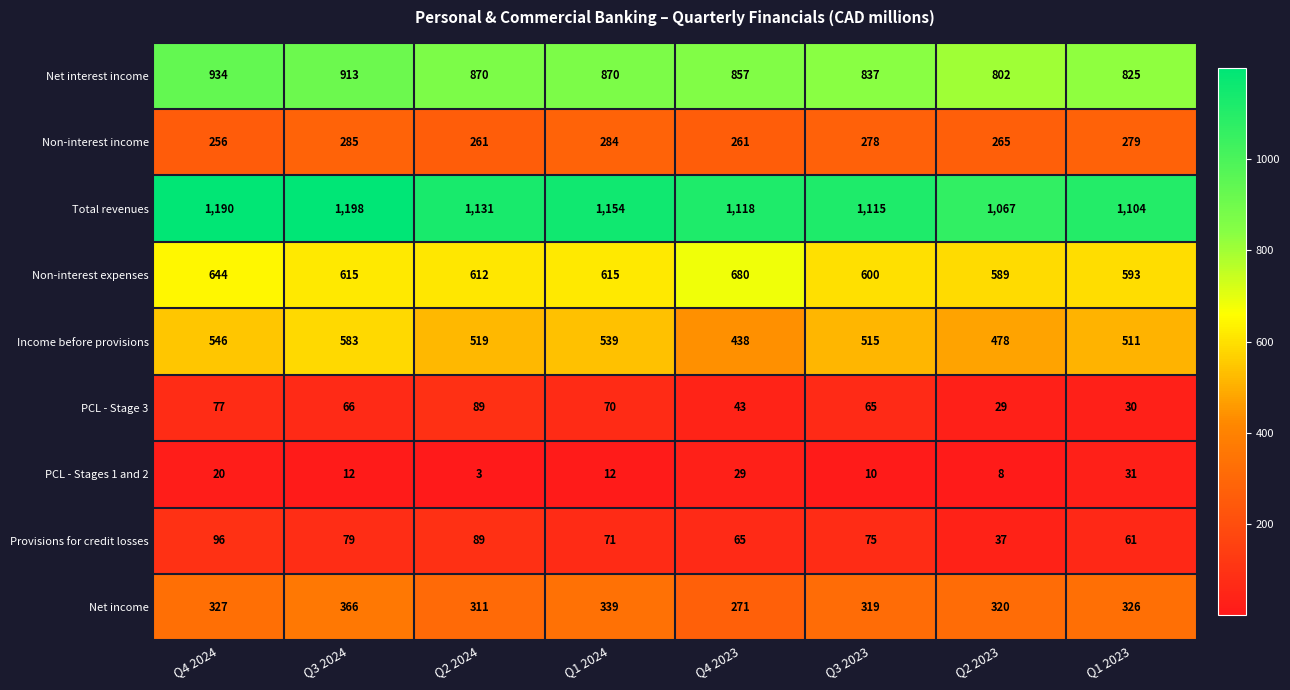

Which series has the widest spread of values?

Income before provisions